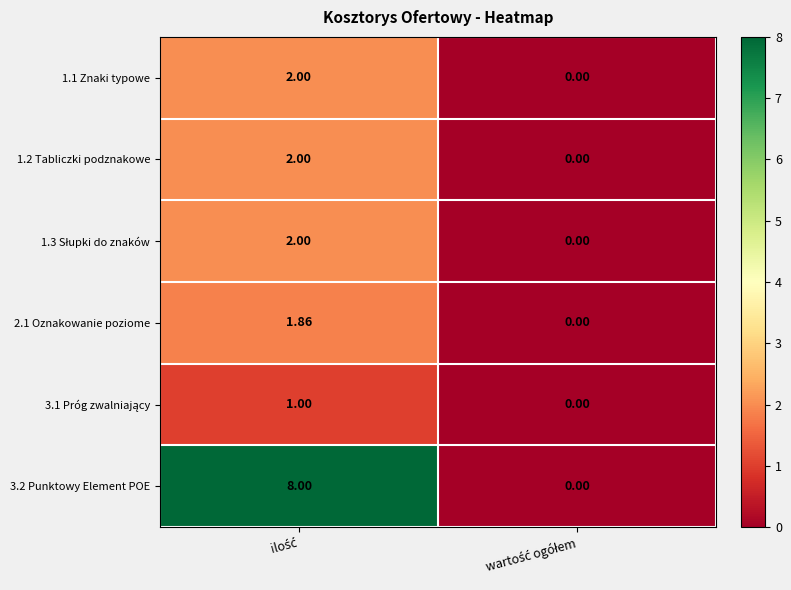

Which series changed the most between ilość and wartość ogółem?

3.2 Punktowy Element POE